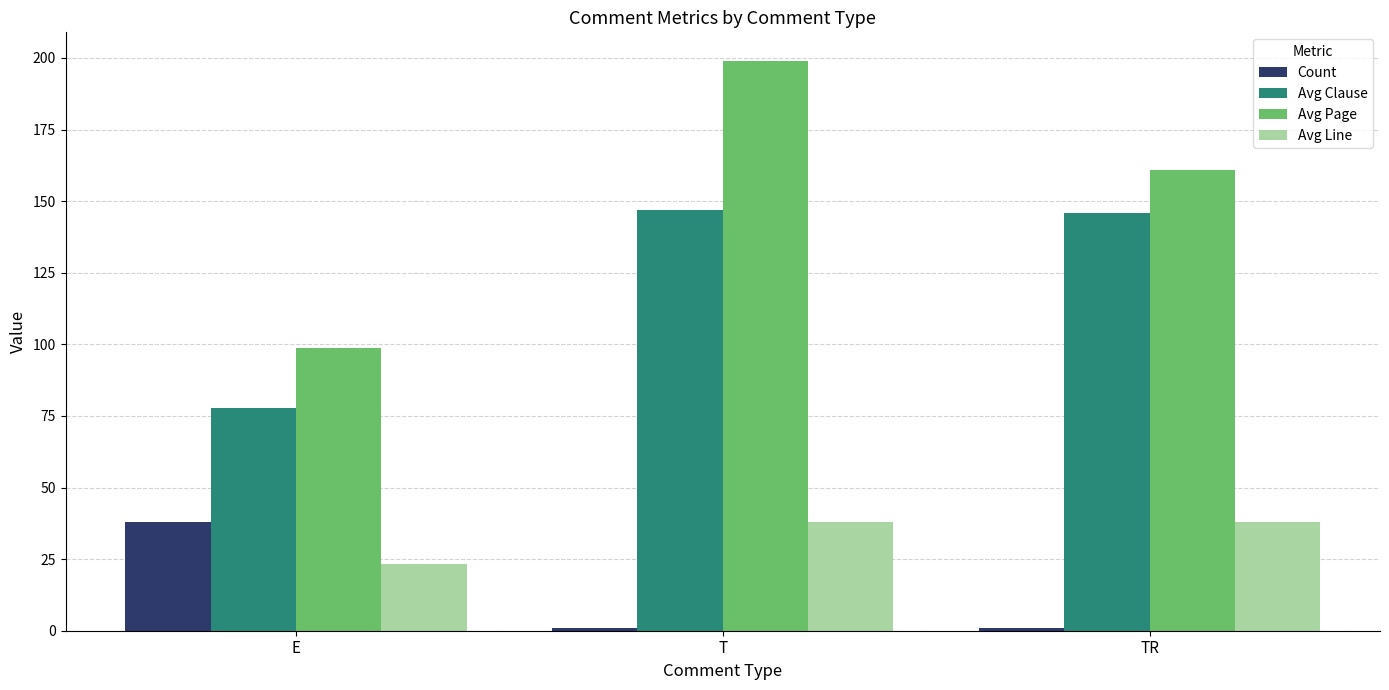

What is the label of the 1st bar from the left?

E